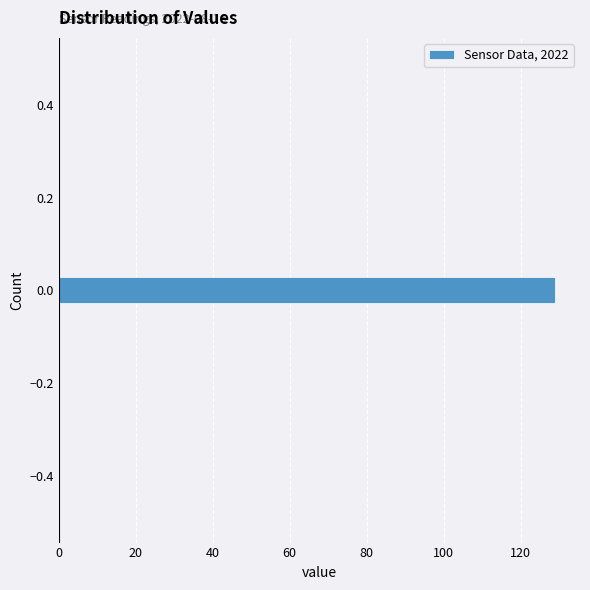

Around what value on the y-axis is the longest bar? Give the approximate position of its centre, as read against the axis.

0.00